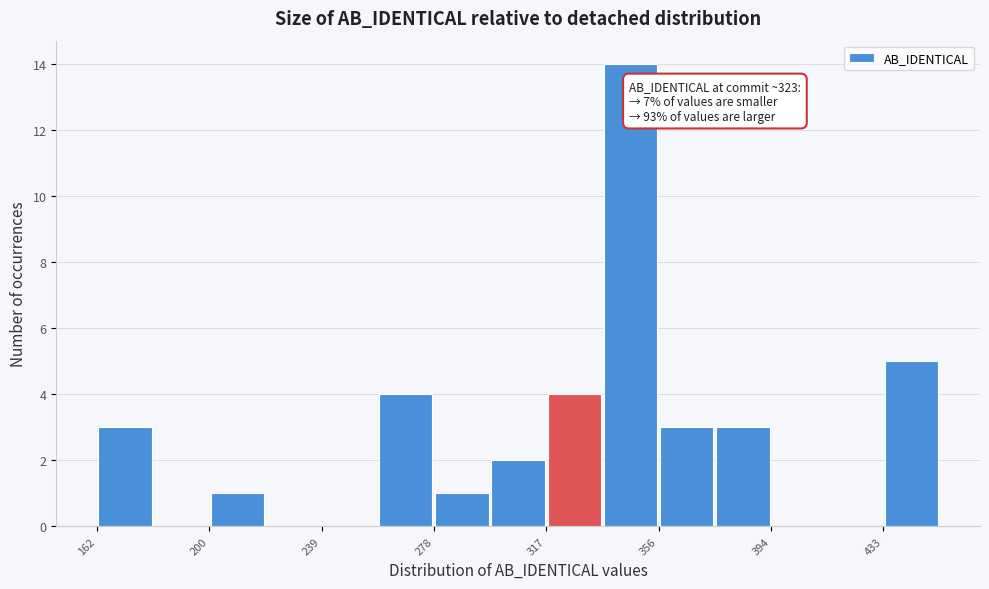

Around what value on the x-axis is the tallest bar? Give the approximate position of its centre, as read against the axis.

345